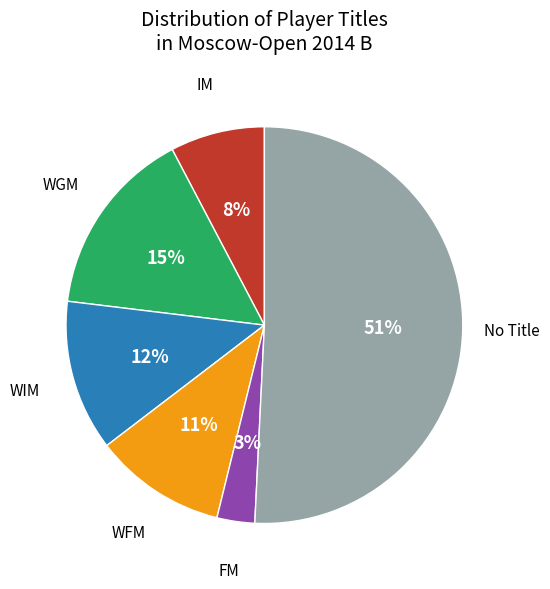

Rank the categories by value from lowest to highest.

FM, IM, WFM, WIM, WGM, No Title